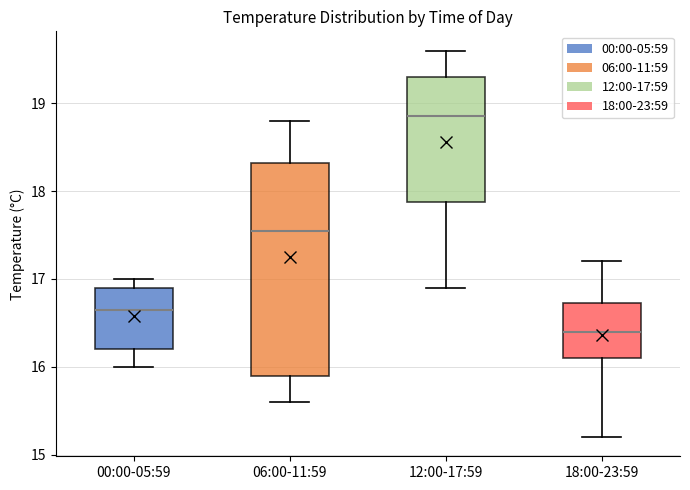

Reading left to right, transcribe this box plot: for each box, give where its median line is, the range the box spans, and where its two whiskers end, as read against the y-axis. The values are not printed on the chart, so give them approximately, as read against the axis.

00:00-05:59: median 16.7, box 16.2 to 16.9, whiskers 16.0 to 17.0
06:00-11:59: median 17.6, box 15.9 to 18.3, whiskers 15.6 to 18.8
12:00-17:59: median 18.9, box 17.9 to 19.3, whiskers 16.9 to 19.6
18:00-23:59: median 16.4, box 16.1 to 16.7, whiskers 15.2 to 17.2